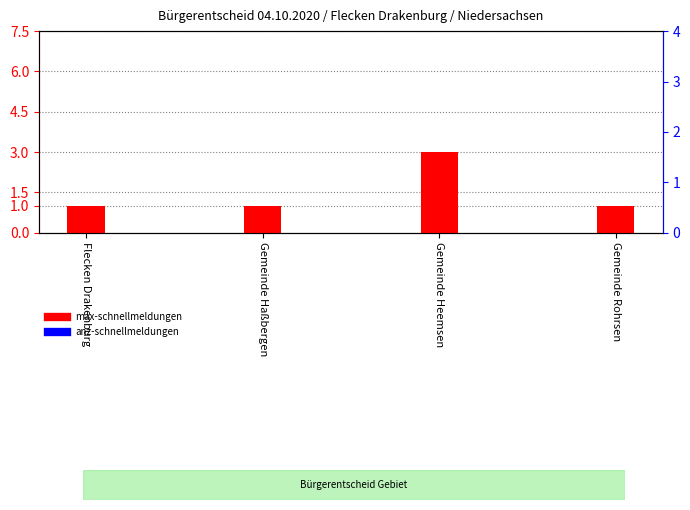

At Flecken Drakenburg, list the series in order from smallest to largest.

anz-schnellmeldungen, max-schnellmeldungen